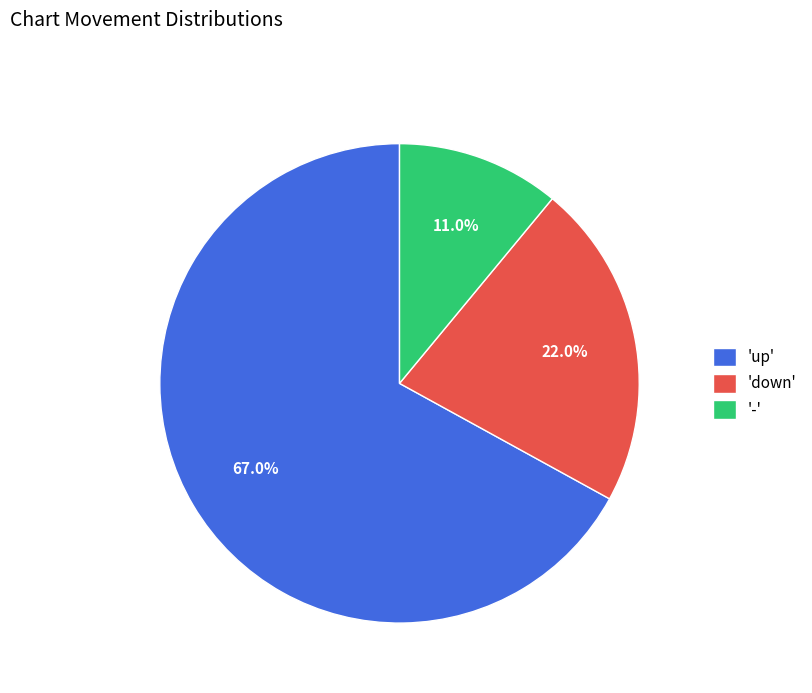

Which slice represents more than half of the pie?

'up'